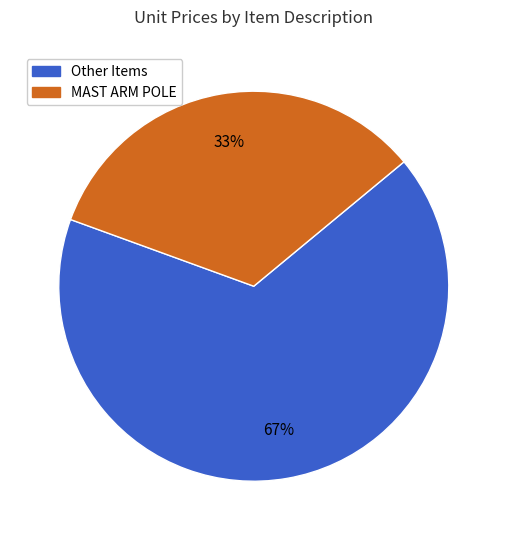

To the nearest percent, what is the average slice percentage?

50%